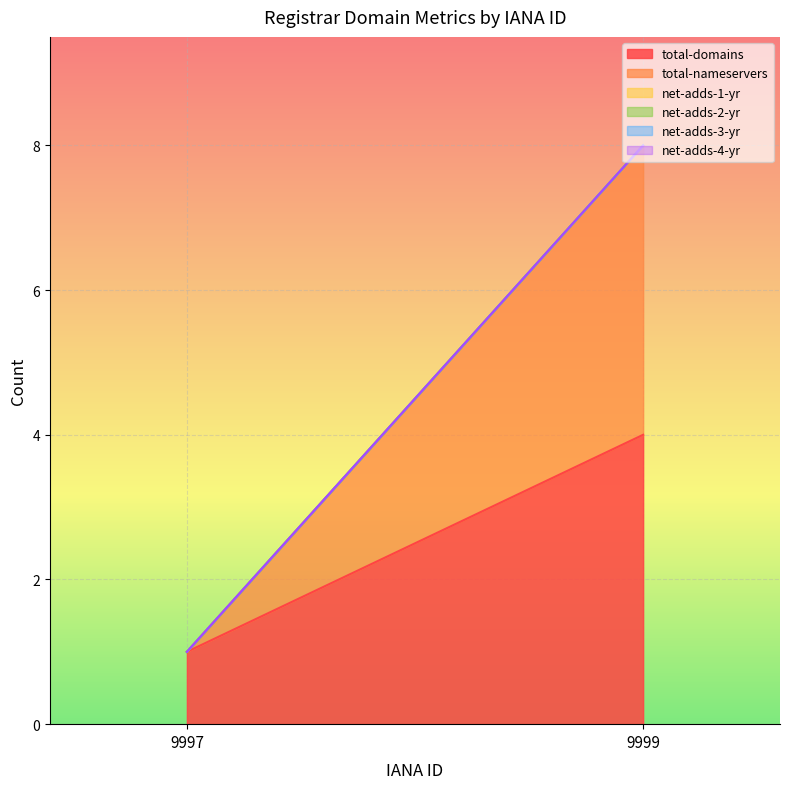

At which category is the sum across all series the highest?

9999